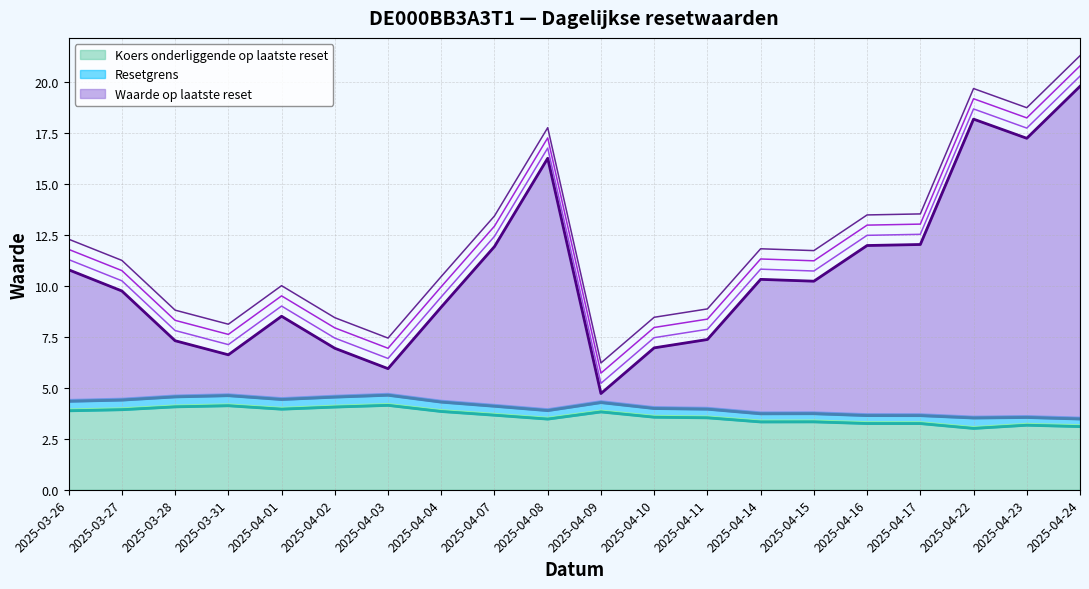

Which label corresponds to the largest value in the chart?

2025-04-24